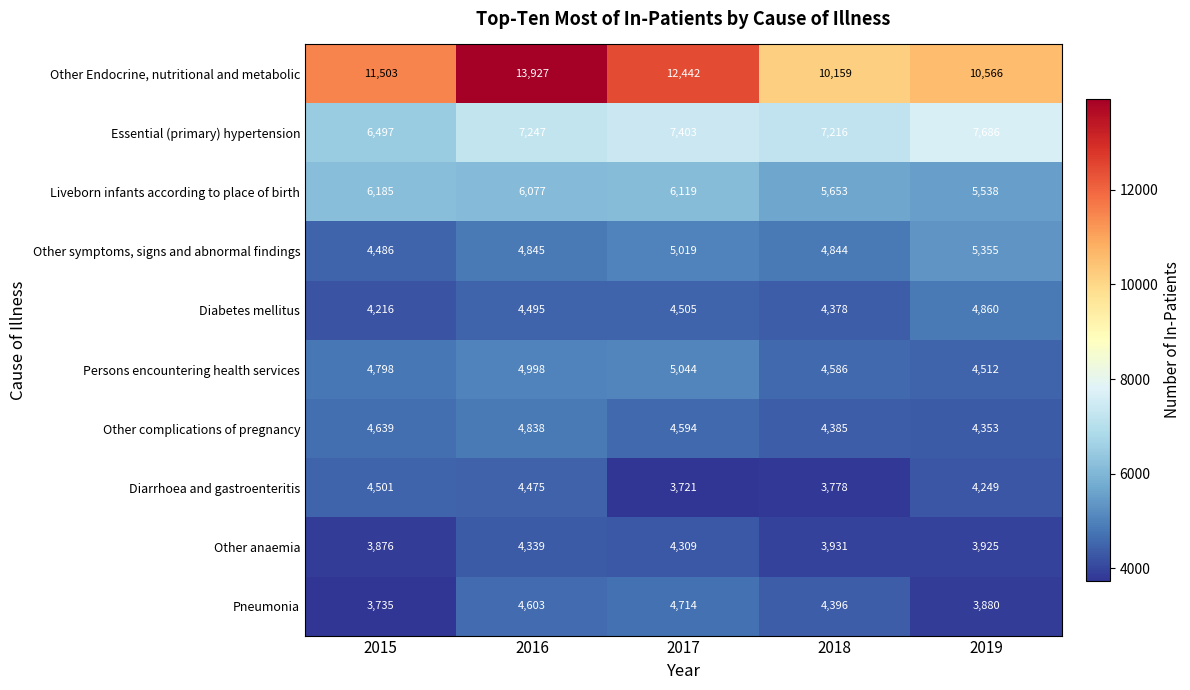

The Other symptoms, signs and abnormal findings series shows 8315 at 2018. True or false?

False